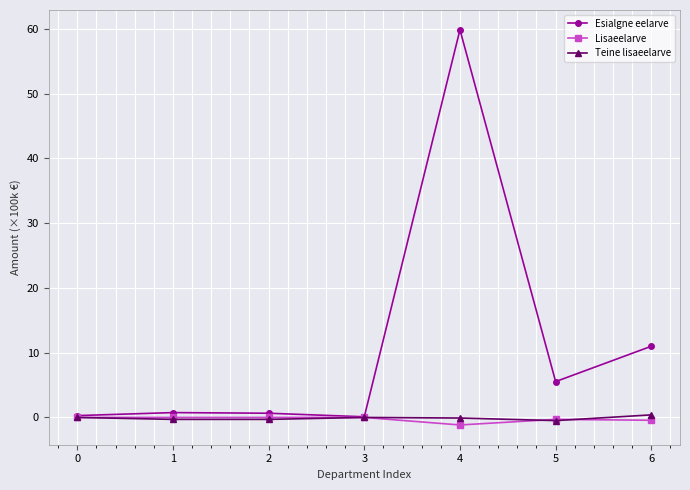

What is the average value of the Teine lisaeelarve series?

-0.1